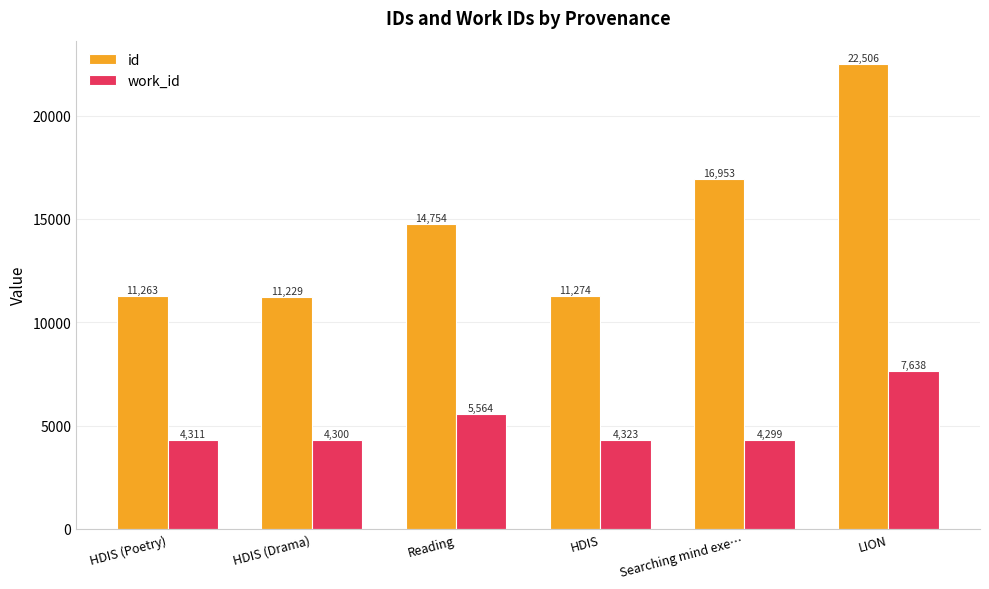

What is the value of the work_id bar at the 6th from the left?

7638.0